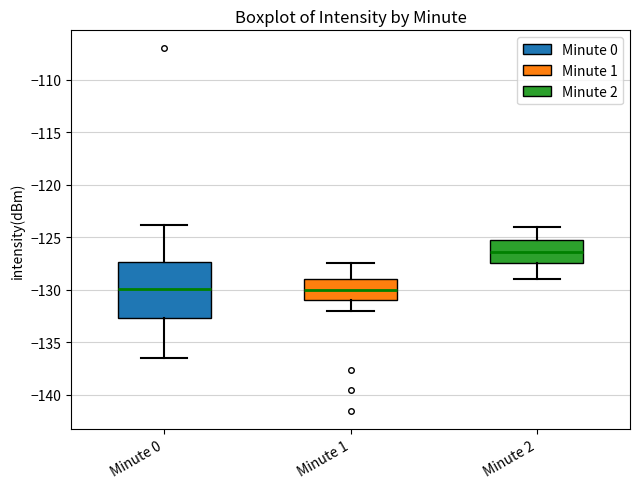

Reading left to right, read every box against the y-axis: the position of its median line, the range the box covers, and the ends of its whiskers. The values are not printed on the chart, so give them approximately, as read against the axis.

Minute 0: median -130.0, box -132.5 to -127.5, whiskers -136.5 to -124.0
Minute 1: median -130.0, box -131.0 to -129.0, whiskers -132.0 to -127.5
Minute 2: median -126.5, box -127.5 to -125.5, whiskers -129.0 to -124.0